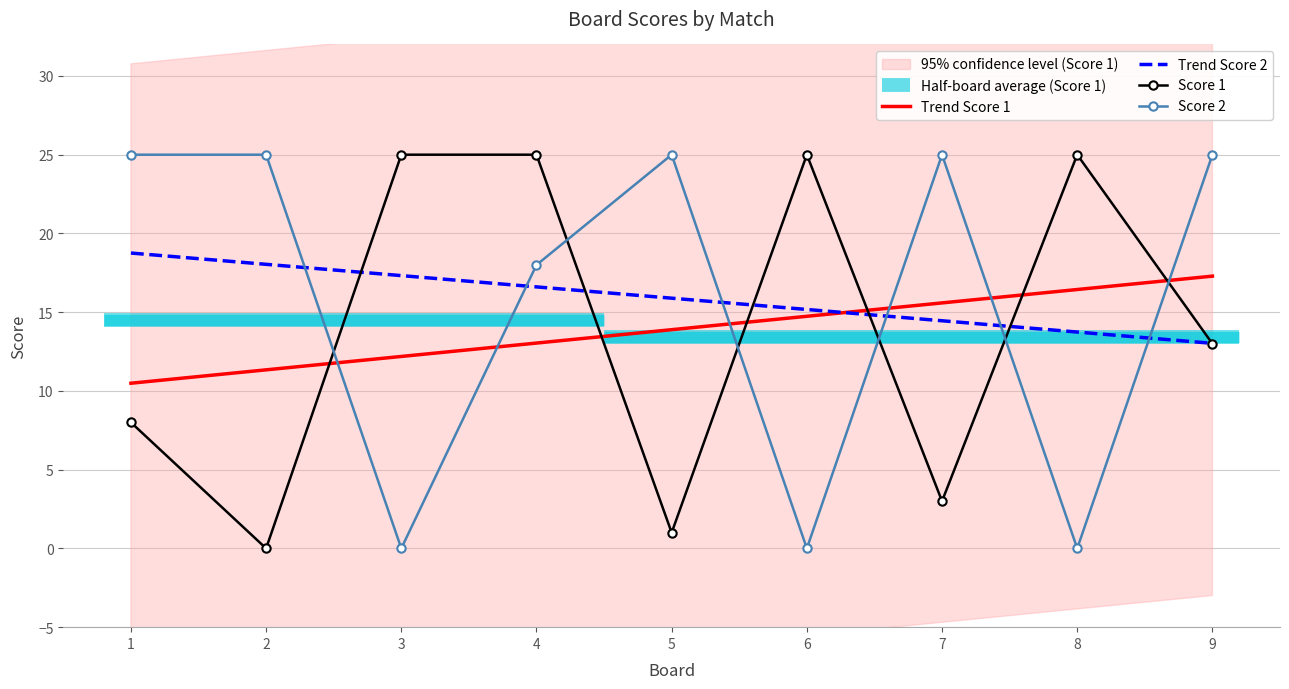

At which category does Score 1 reach its first local valley?

2